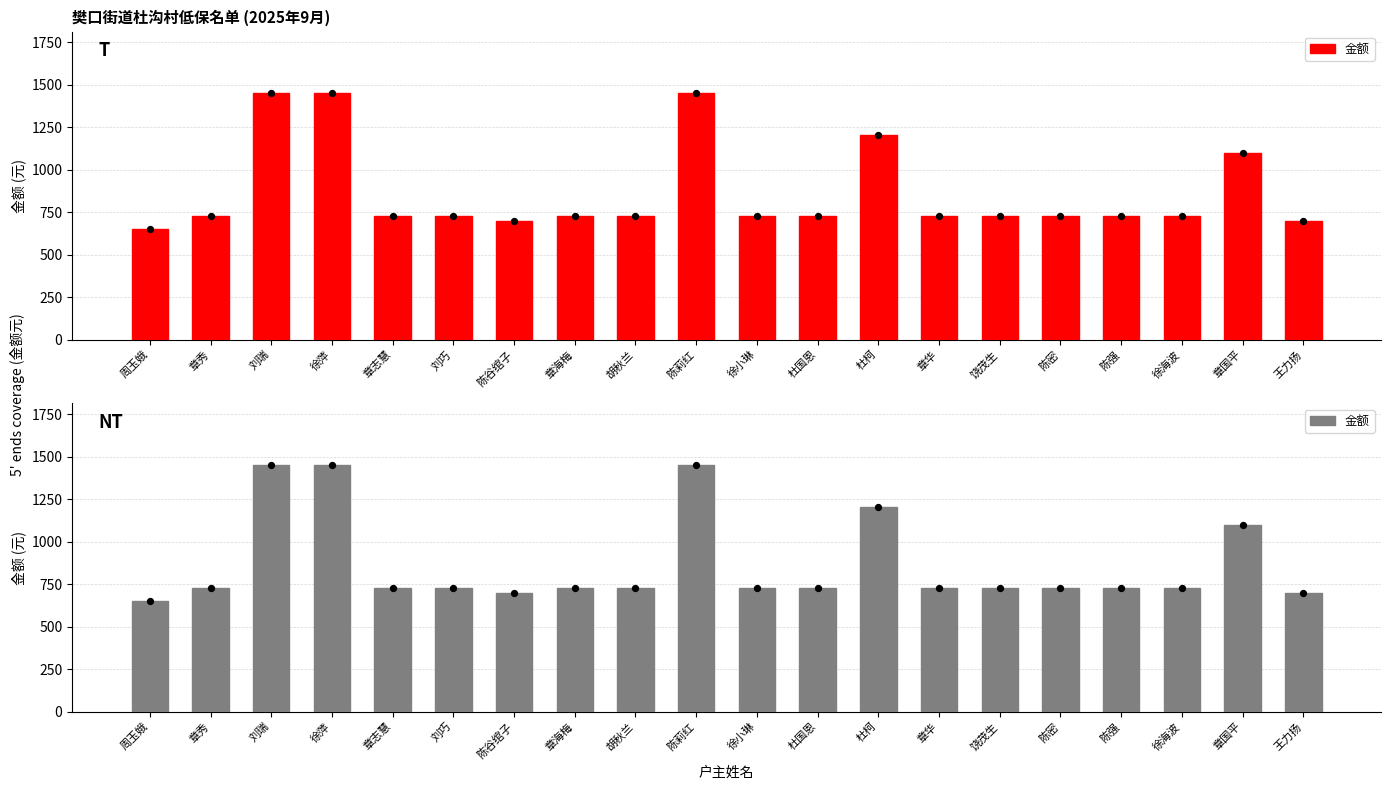

What is the ratio of the value at 徐萍 to the value at 徐小琳?

2.0